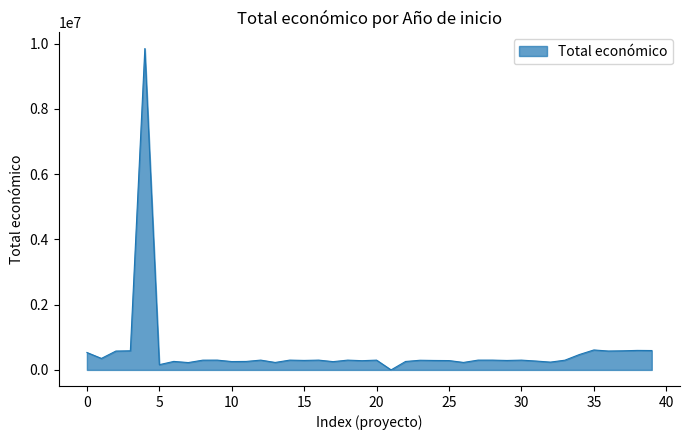

What is the greatest value displayed?

9847932